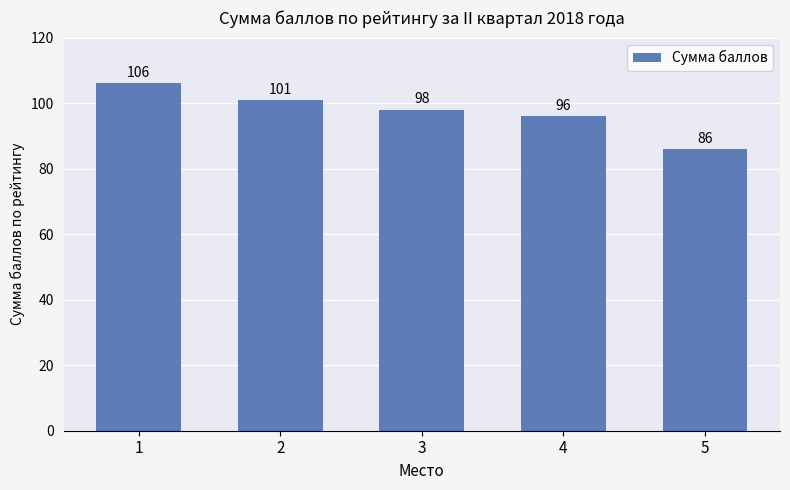

List the labels in order of value, smallest first.

5, 4, 3, 2, 1